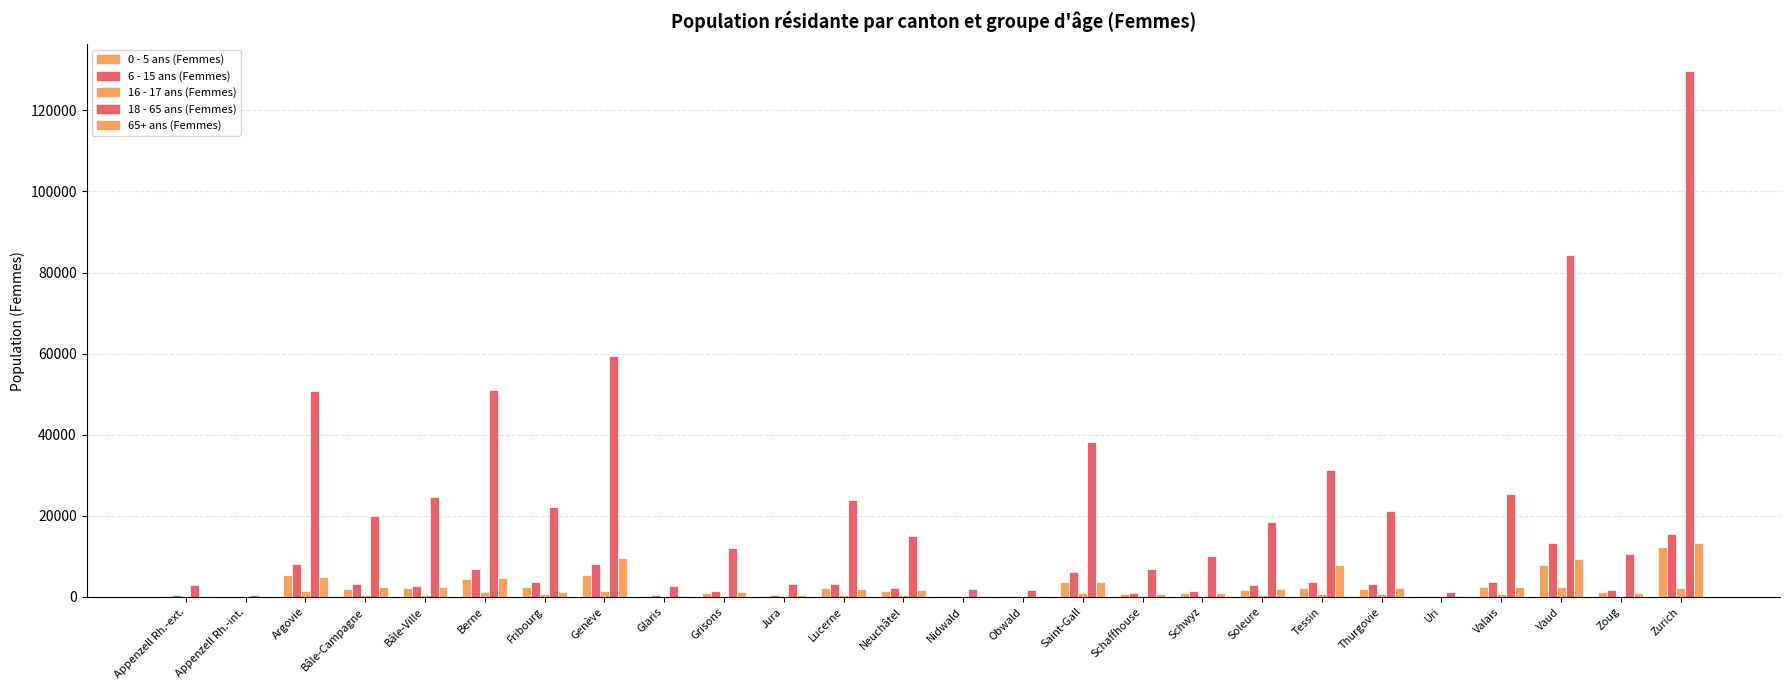

Reading left to right, what are all the values shown in this chart?

0 - 5 ans (Femmes): 213	40	5315	1908	2110	4490	2420	5314	289	961	265	2152	1422	187	146	3738	663	933	1777	2124	1922	116	2343	7920	1191	12226
6 - 15 ans (Femmes): 368	59	8108	3239	2698	6937	3764	8154	483	1409	483	3182	2178	265	220	6030	1029	1472	2827	3758	3082	169	3666	13184	1711	15471
16 - 17 ans (Femmes): 82	15	1412	549	465	1149	713	1430	76	271	104	585	408	53	45	1068	163	287	552	712	605	30	704	2420	269	2178
18 - 65 ans (Femmes): 2825	564	50713	19904	24547	51138	22138	59515	2778	11961	3307	23880	15123	1866	1734	38220	6766	10197	18473	31326	21088	1254	25458	84431	10612	129789
65+ ans (Femmes): 275	49	5007	2369	2539	4763	1092	9623	283	1259	433	1935	1810	183	155	3727	753	866	1893	7949	2089	128	2562	9418	909	13269